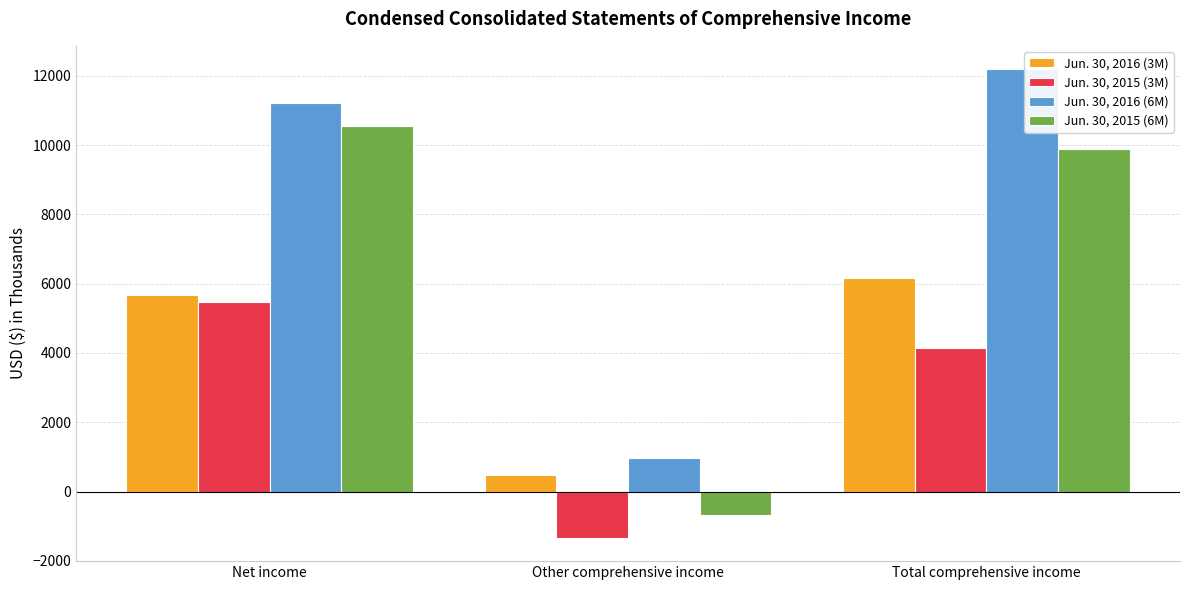

Which label corresponds to the largest value in the chart?

Total comprehensive income